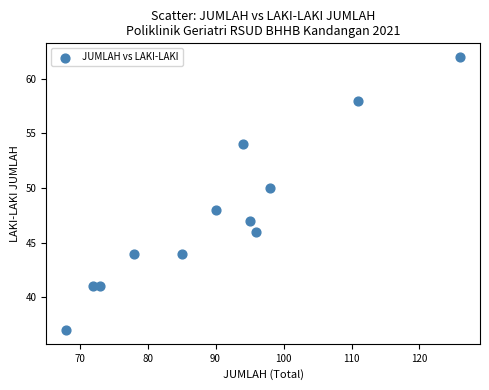

What is the range of Y values (max minus min)?

25